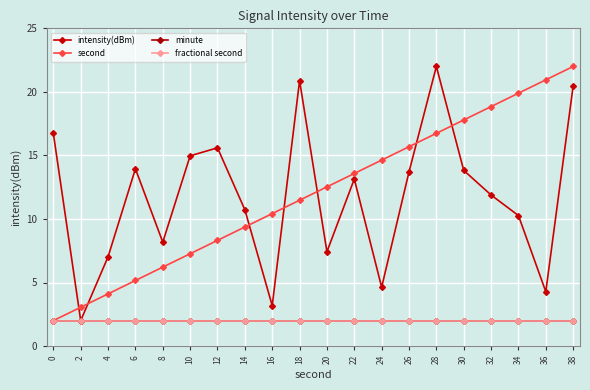

What is the greatest value displayed?

22.0